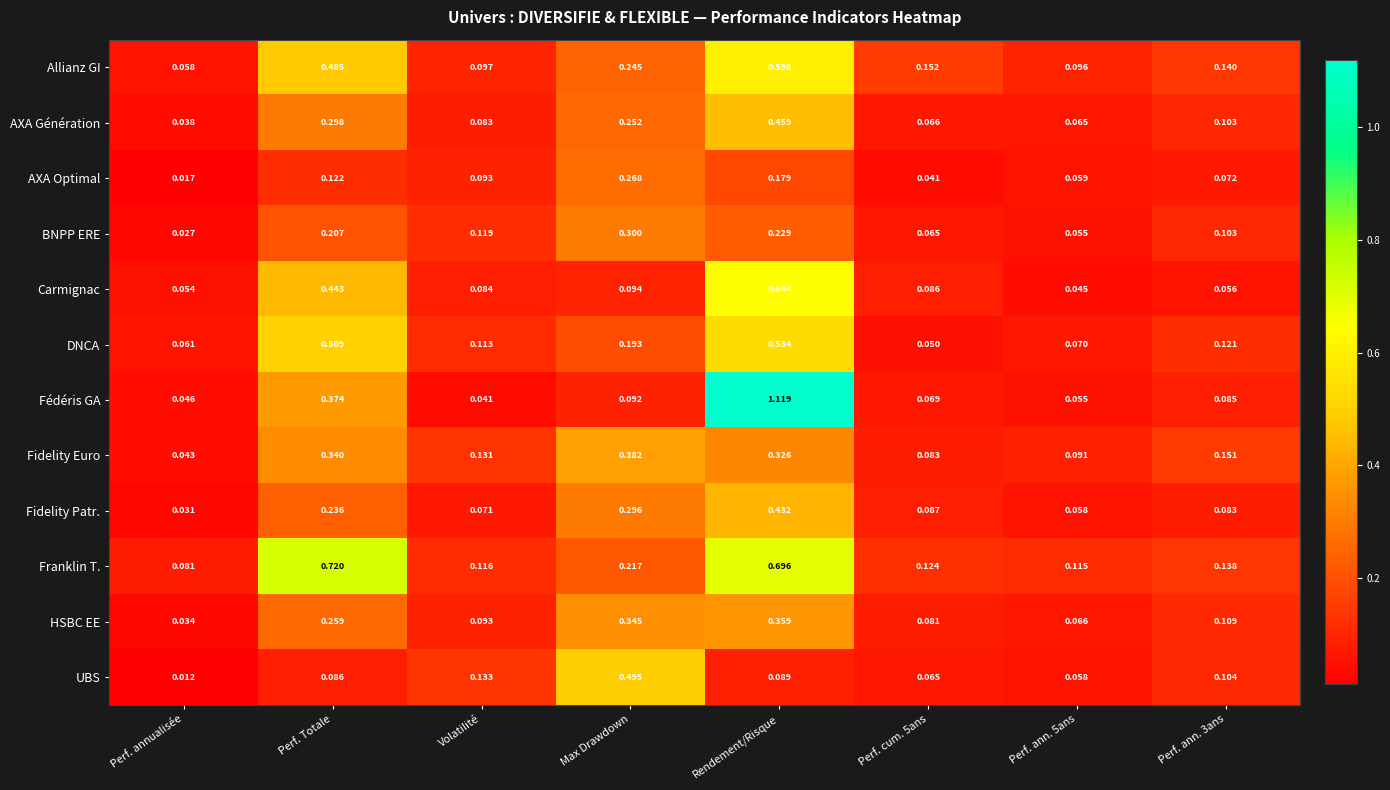

Which category has the lowest value across all series?

Perf. annualisée